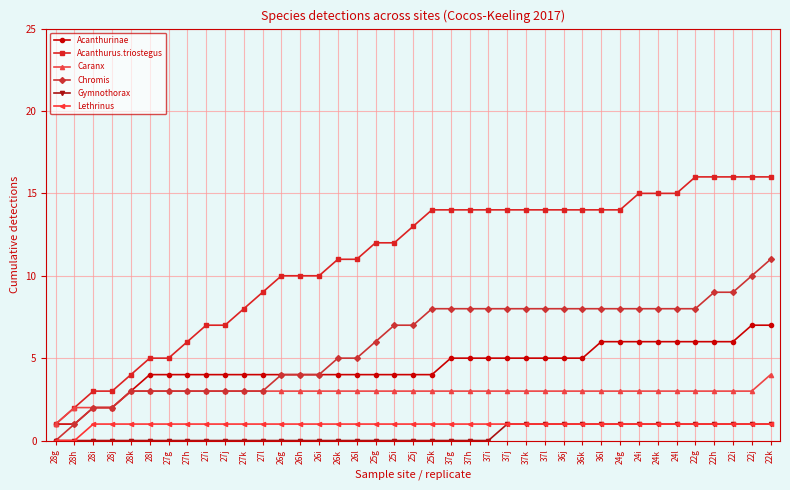

The value of Acanthurinae at 27g is 1. True or false?

False